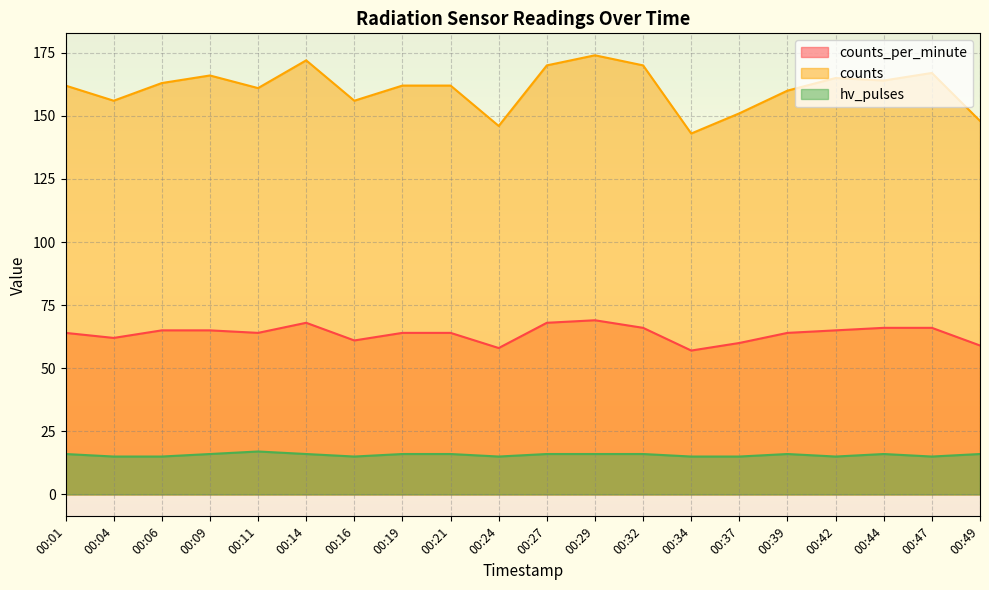

How many values in the hv_pulses series are below 16?

8